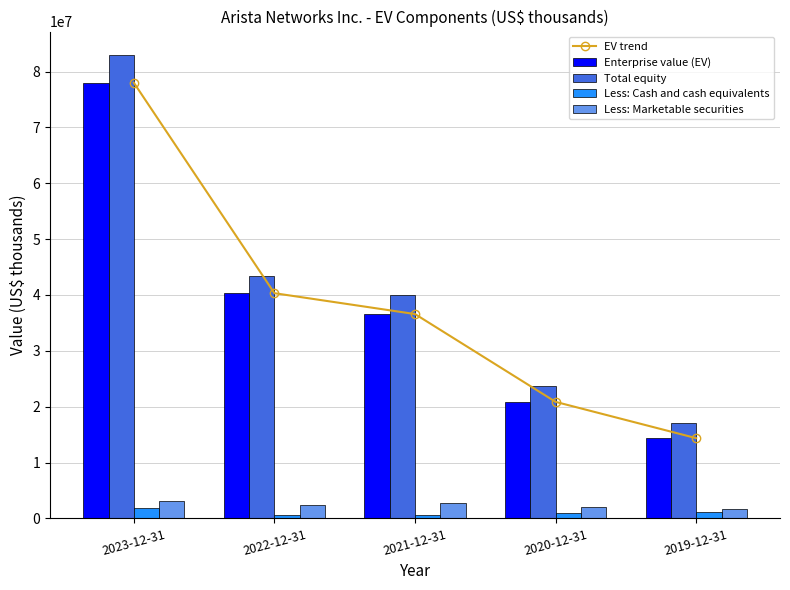

What is the difference between the highest and lowest values at 2019-12-31?

15980292